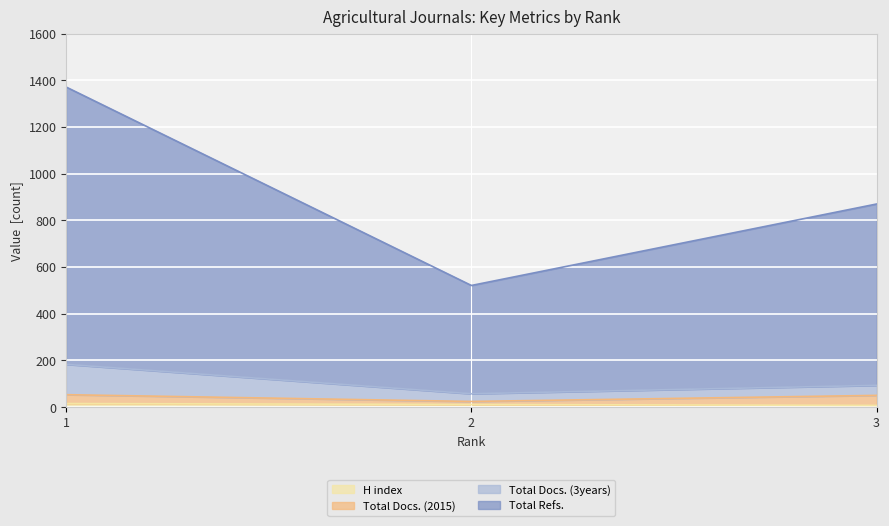

List the labels in order of H index value, smallest first.

3, 2, 1